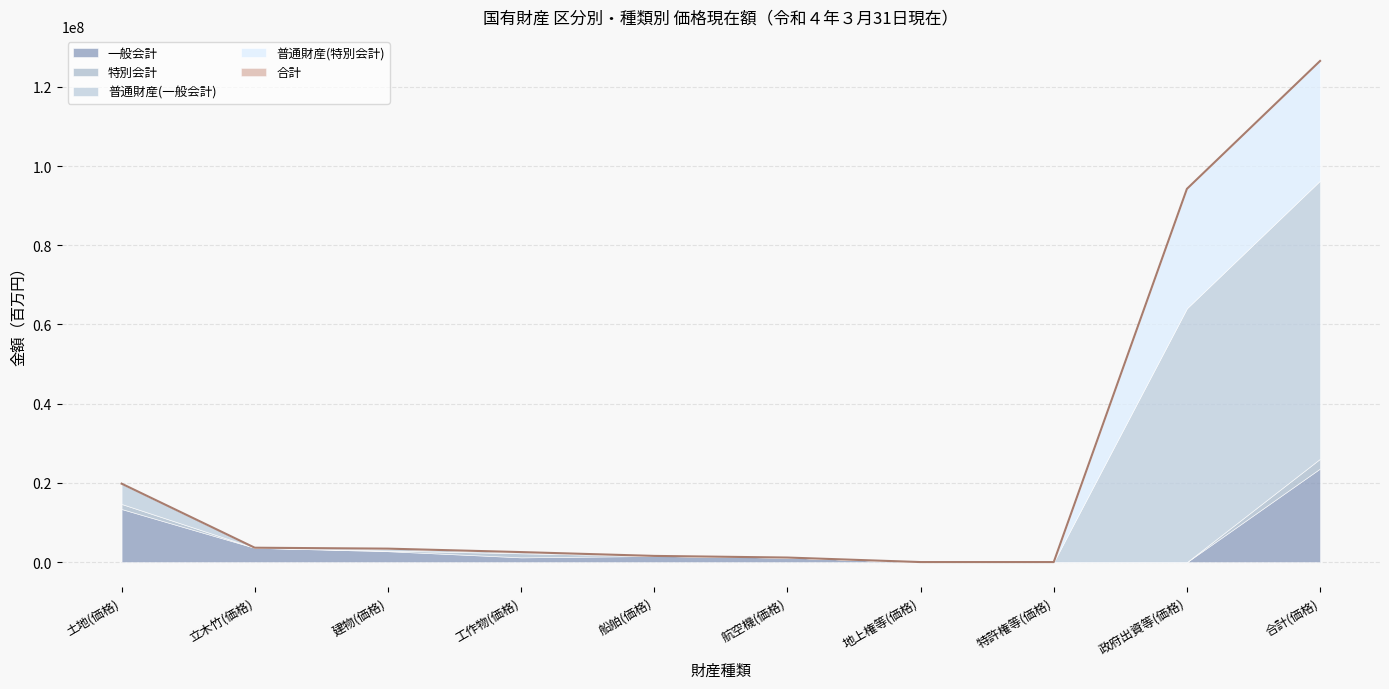

Where do 特別会計 and 普通財産(特別会計) first cross each other?

特許権等(価格) and 政府出資等(価格)